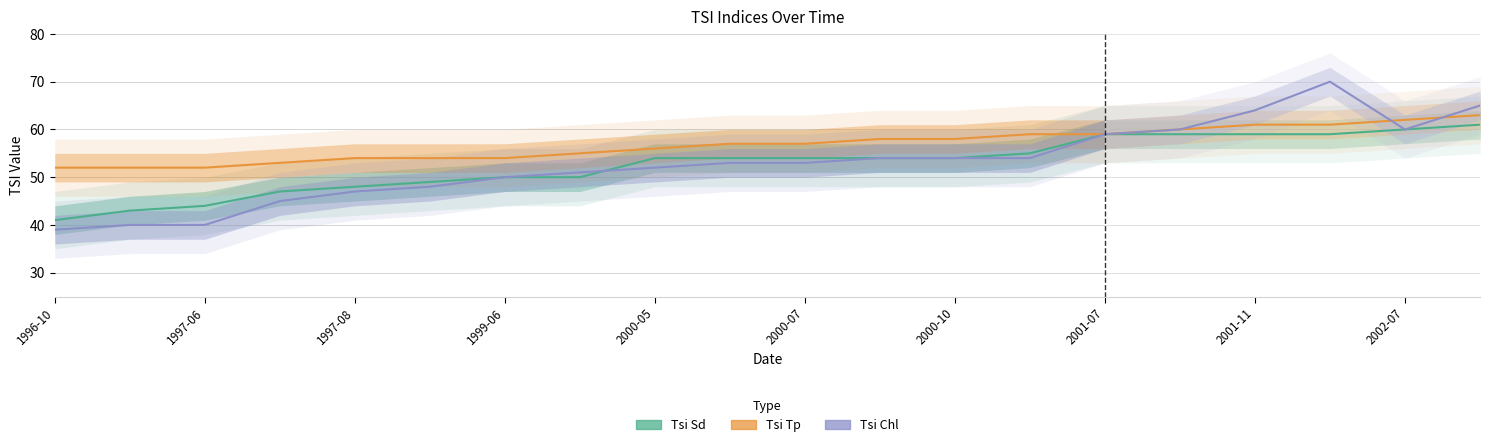

List the series in order of their peak value, highest first.

Tsi Chl, Tsi Tp, Tsi Sd